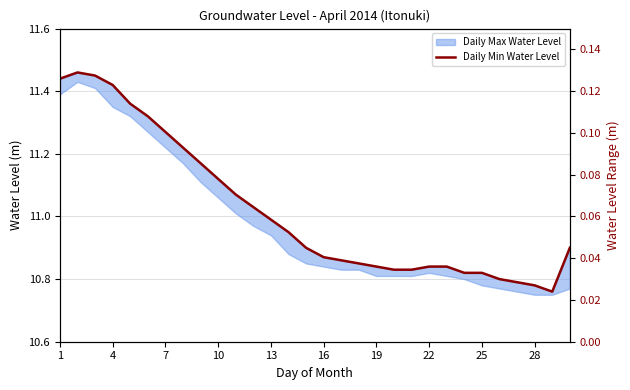

What is the sum of all values?

330.6